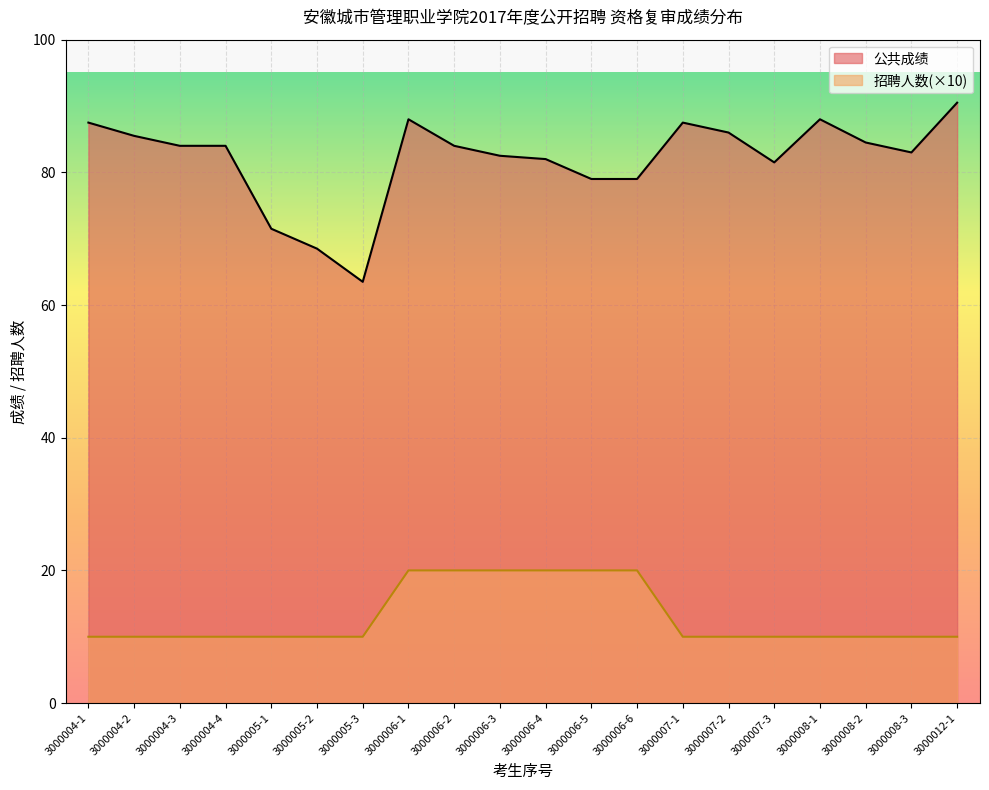

At which label does 招聘人数 reach its peak?

3000006-1